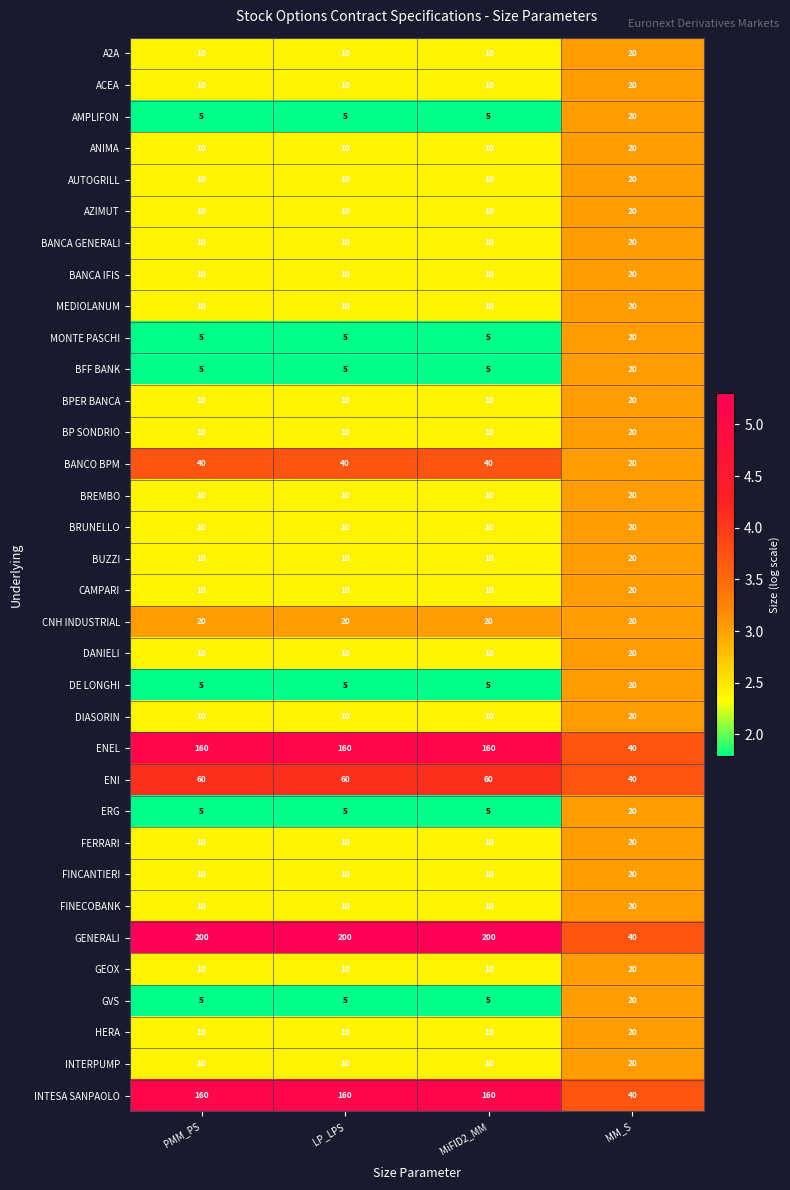

What value does the GENERALI series have at PMM_PS, to the nearest 10?

200